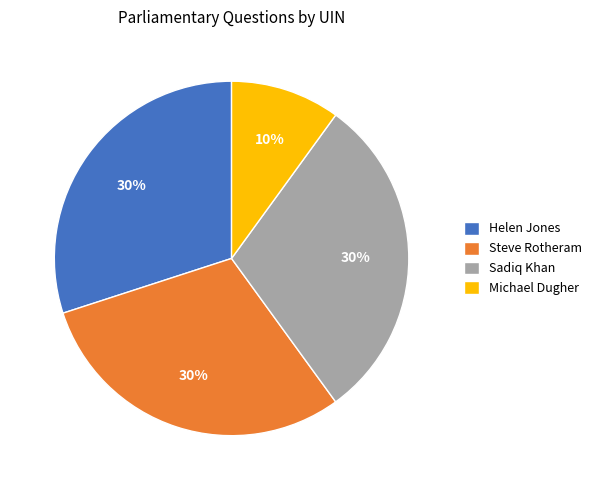

Does Steve Rotheram account for over 50% of the chart?

No